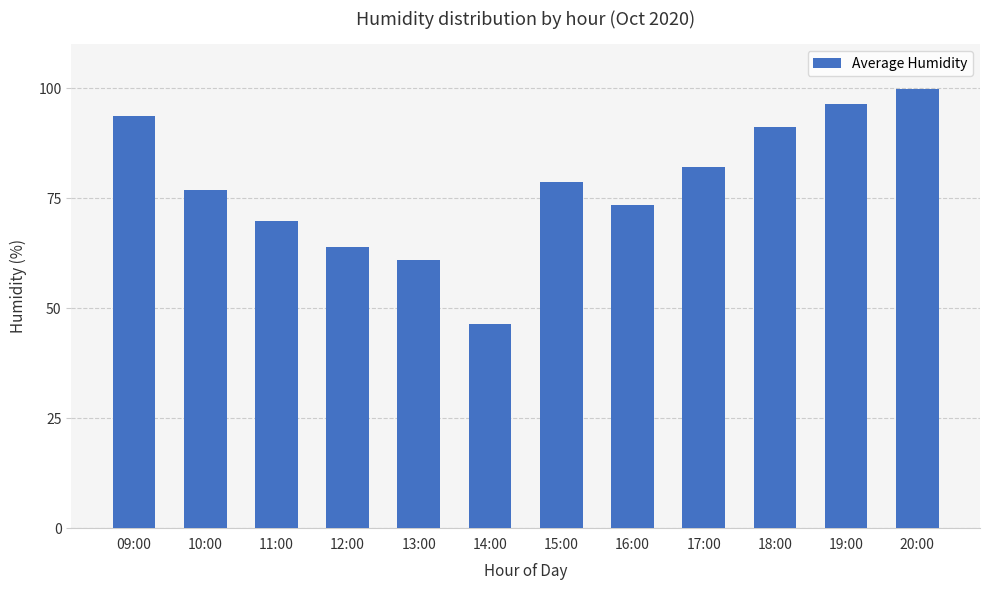

What is the difference between the second highest and minimum values?

49.8